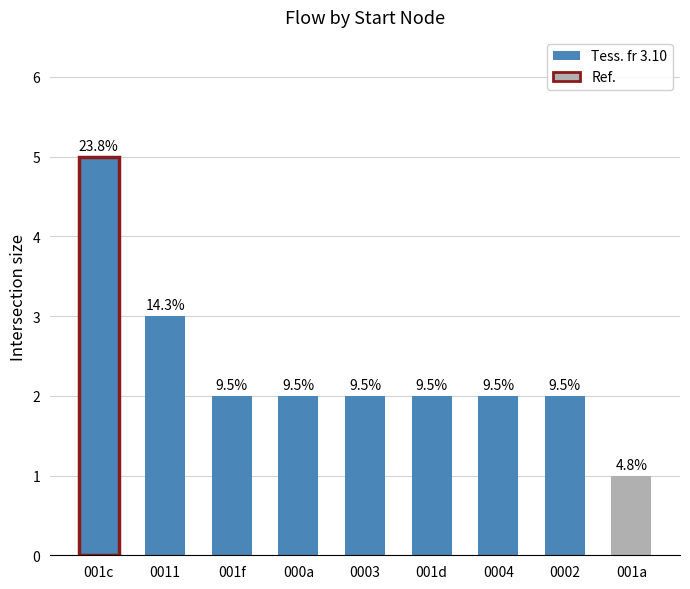

What is the sum of the values at 001f and 0002?

4